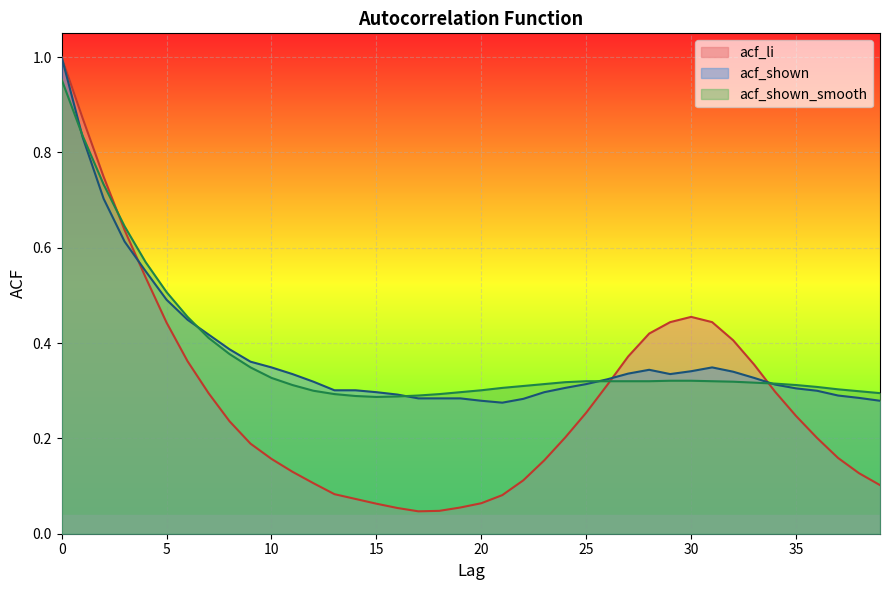

Reading right to left, extract all data points from this chart.

acf_li: 39=0.1	38=0.1	37=0.2	36=0.2	35=0.2	34=0.3	33=0.4	32=0.4	31=0.4	30=0.5	29=0.4	28=0.4	27=0.4	26=0.3	25=0.3	24=0.2	23=0.2	22=0.1	21=0.1	20=0.1	19=0.1	18=0.0	17=0.0	16=0.1	15=0.1	14=0.1	13=0.1	12=0.1	11=0.1	10=0.2	9=0.2	8=0.2	7=0.3	6=0.4	5=0.4	4=0.5	3=0.6	2=0.7	1=0.9	0=1.0
acf_shown: 39=0.3	38=0.3	37=0.3	36=0.3	35=0.3	34=0.3	33=0.3	32=0.3	31=0.3	30=0.3	29=0.3	28=0.3	27=0.3	26=0.3	25=0.3	24=0.3	23=0.3	22=0.3	21=0.3	20=0.3	19=0.3	18=0.3	17=0.3	16=0.3	15=0.3	14=0.3	13=0.3	12=0.3	11=0.3	10=0.3	9=0.4	8=0.4	7=0.4	6=0.4	5=0.5	4=0.6	3=0.6	2=0.7	1=0.8	0=1.0
acf_shown_smooth: 39=0.3	38=0.3	37=0.3	36=0.3	35=0.3	34=0.3	33=0.3	32=0.3	31=0.3	30=0.3	29=0.3	28=0.3	27=0.3	26=0.3	25=0.3	24=0.3	23=0.3	22=0.3	21=0.3	20=0.3	19=0.3	18=0.3	17=0.3	16=0.3	15=0.3	14=0.3	13=0.3	12=0.3	11=0.3	10=0.3	9=0.3	8=0.4	7=0.4	6=0.5	5=0.5	4=0.6	3=0.6	2=0.7	1=0.8	0=1.0